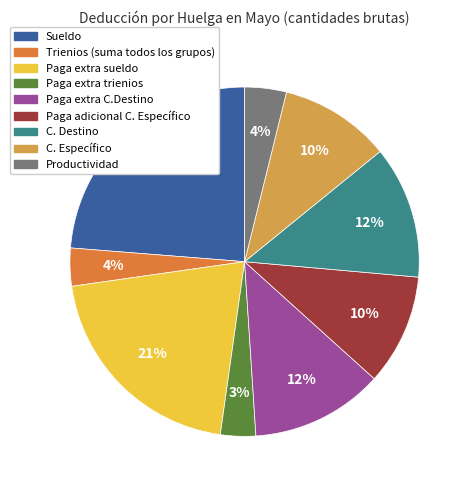

To the nearest percent, what is the average slice percentage?

11%